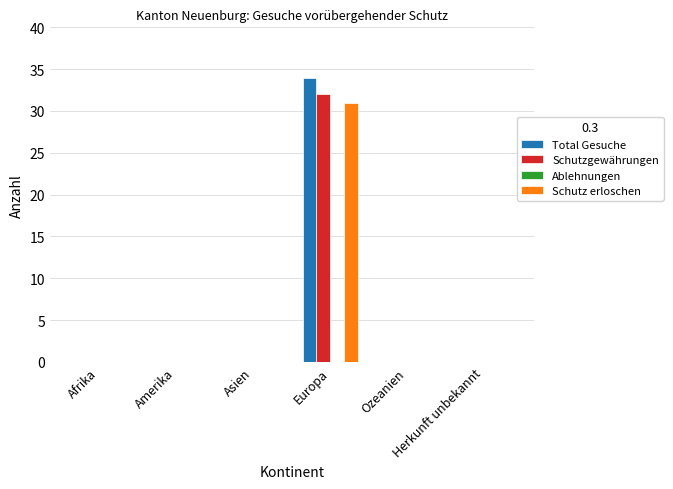

What is the maximum value shown in the chart?

34